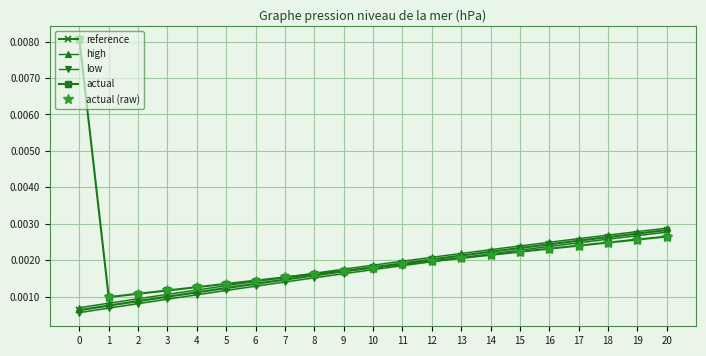

Reading left to right, extract all data points from this chart.

reference: 0=0.0	1=0.0	2=0.0	3=0.0	4=0.0	5=0.0	6=0.0	7=0.0	8=0.0	9=0.0	10=0.0	11=0.0	12=0.0	13=0.0	14=0.0	15=0.0	16=0.0	17=0.0	18=0.0	19=0.0	20=0.0
high: 0=0.0	1=0.0	2=0.0	3=0.0	4=0.0	5=0.0	6=0.0	7=0.0	8=0.0	9=0.0	10=0.0	11=0.0	12=0.0	13=0.0	14=0.0	15=0.0	16=0.0	17=0.0	18=0.0	19=0.0	20=0.0
low: 0=0.0	1=0.0	2=0.0	3=0.0	4=0.0	5=0.0	6=0.0	7=0.0	8=0.0	9=0.0	10=0.0	11=0.0	12=0.0	13=0.0	14=0.0	15=0.0	16=0.0	17=0.0	18=0.0	19=0.0	20=0.0
actual: 0=0.0	1=0.0	2=0.0	3=0.0	4=0.0	5=0.0	6=0.0	7=0.0	8=0.0	9=0.0	10=0.0	11=0.0	12=0.0	13=0.0	14=0.0	15=0.0	16=0.0	17=0.0	18=0.0	19=0.0	20=0.0
actual (raw): 0=0.0	1=0.0	2=0.0	3=0.0	4=0.0	5=0.0	6=0.0	7=0.0	8=0.0	9=0.0	10=0.0	11=0.0	12=0.0	13=0.0	14=0.0	15=0.0	16=0.0	17=0.0	18=0.0	19=0.0	20=0.0